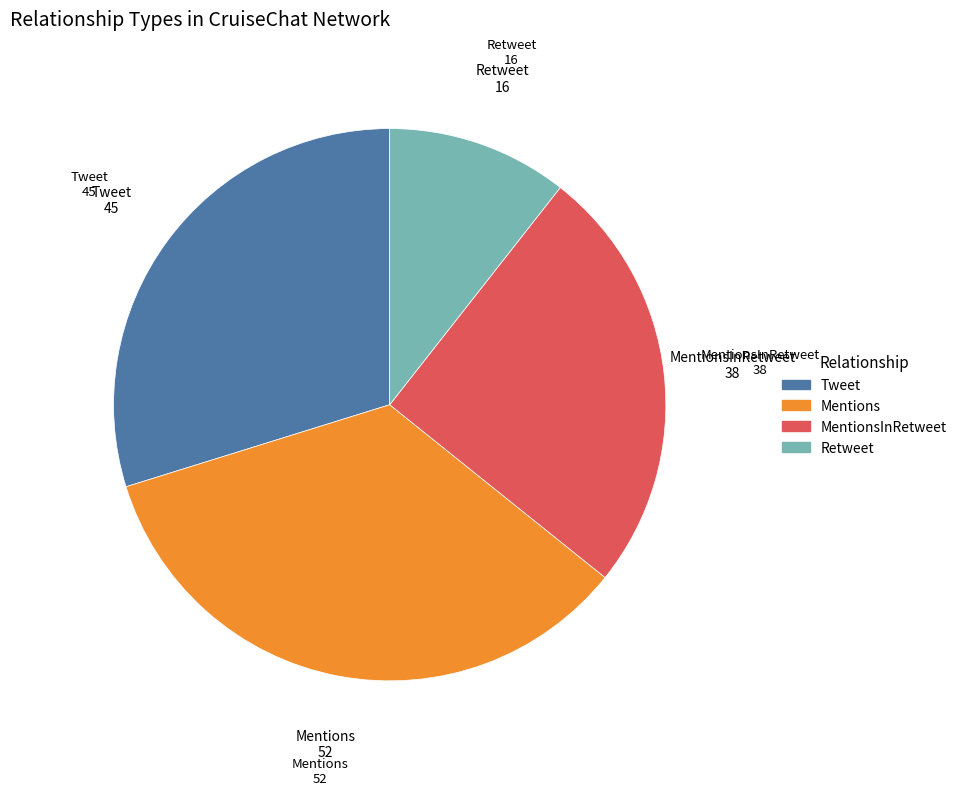

Is there a majority slice in this chart?

No